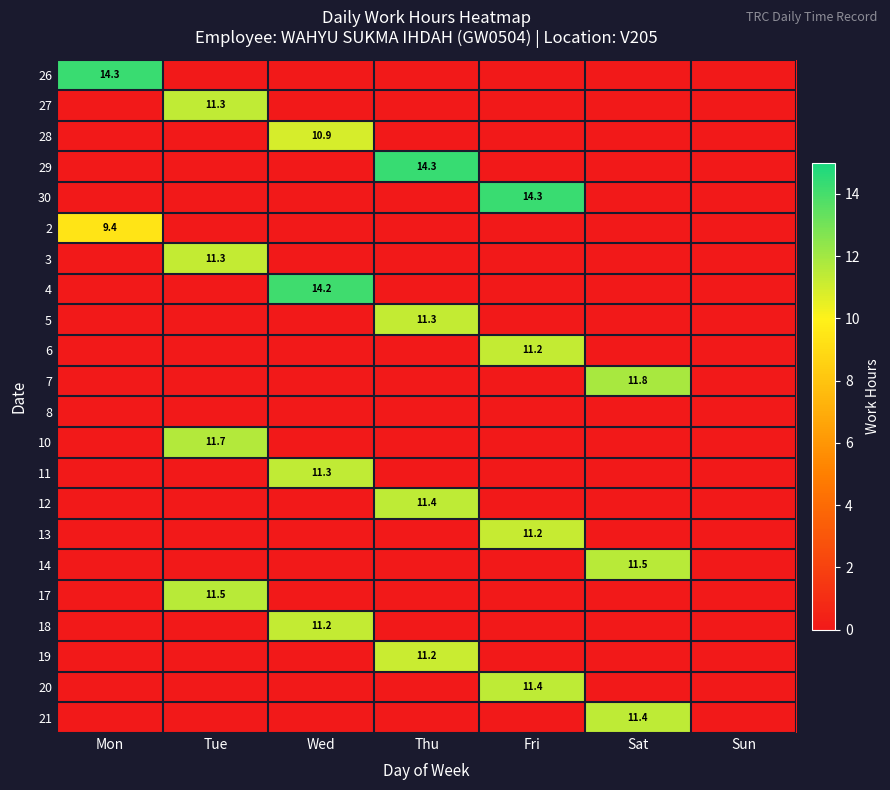

At which category does the chart reach its minimum across all series?

Tue